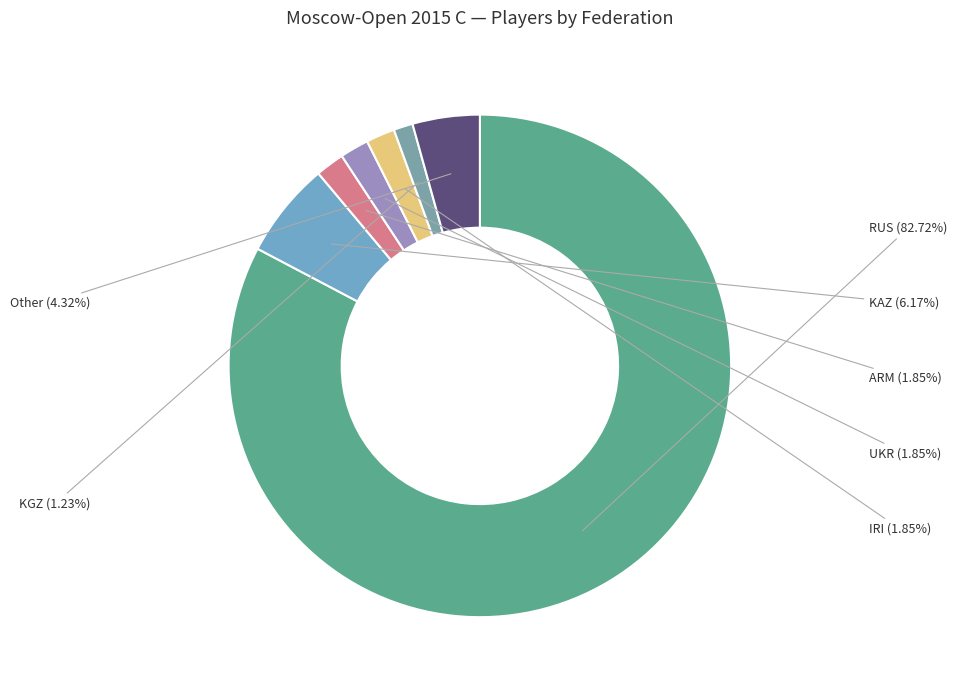

What is the majority slice?

RUS